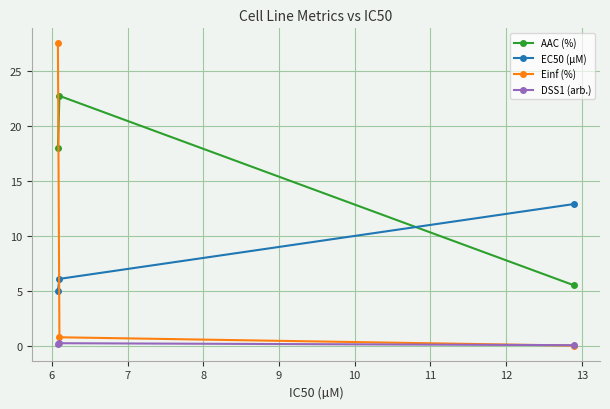

True or false: DSS1 (arb.) has a value of 0.2 at 7.

True